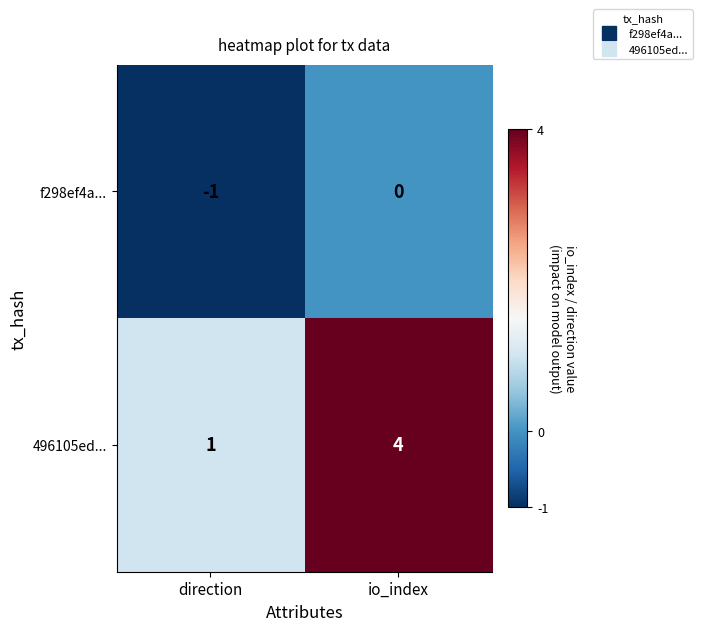

Reading right to left, list all the values displayed in this chart.

f298ef4a...: 0	-1
496105ed...: 4	1